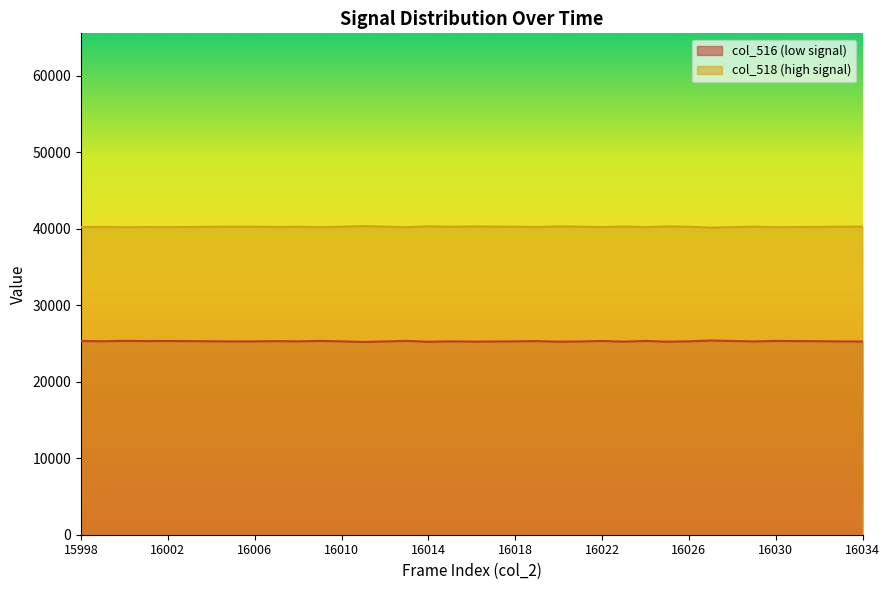

True or false: col_518 and col_516 cross at least once.

False